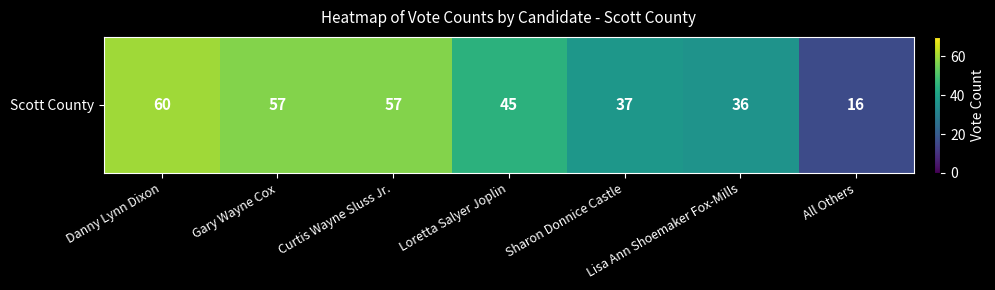

What is the minimum value shown in the chart?

16